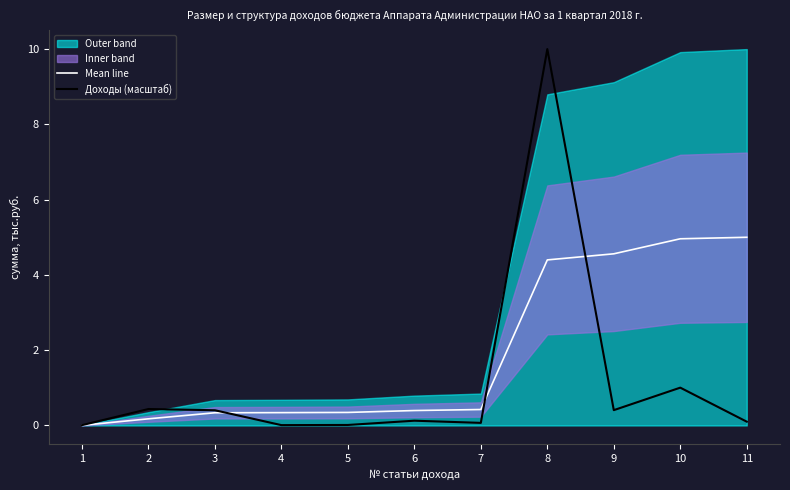

Reading right to left, what are all the values shown in this chart?

Mean line: 5.0	5.0	4.6	4.4	0.4	0.4	0.3	0.3	0.3	0.2	0.0
Доходы (масштаб): 0.1	1.0	0.4	10.0	0.1	0.1	0.0	0.0	0.4	0.4	0.0